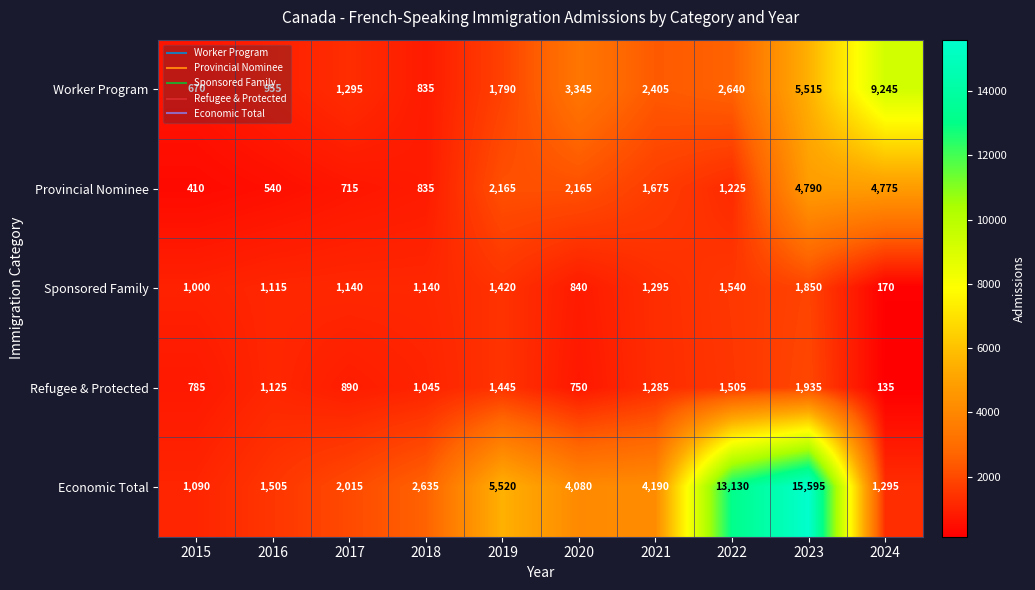

What is the sum of all Provincial Nominee values?

19295